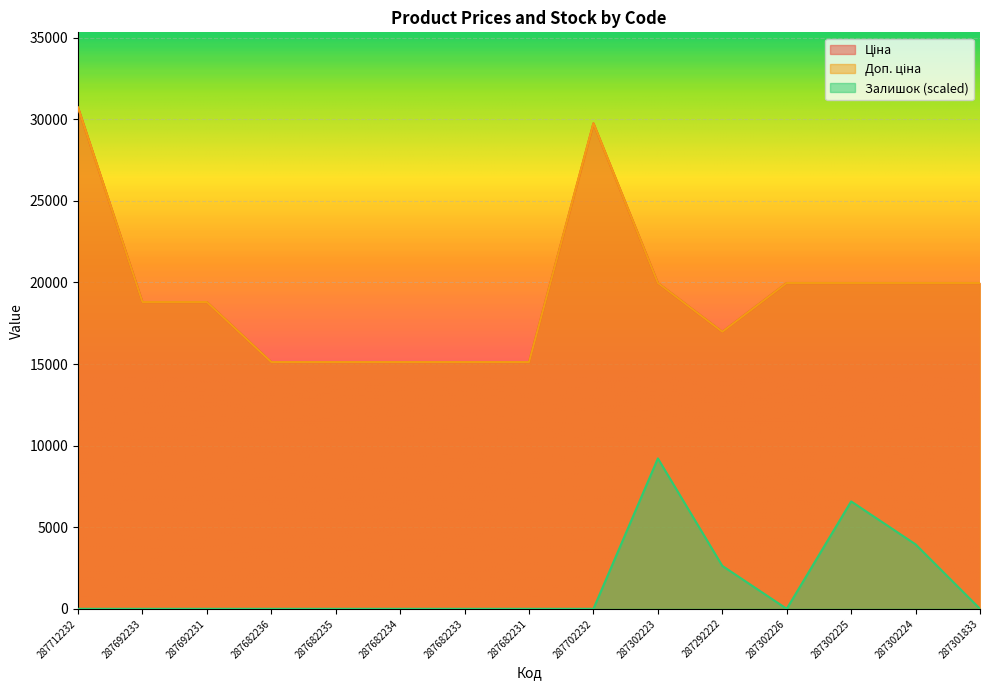

How many interior local peaks does the Доп. ціна series have?

1